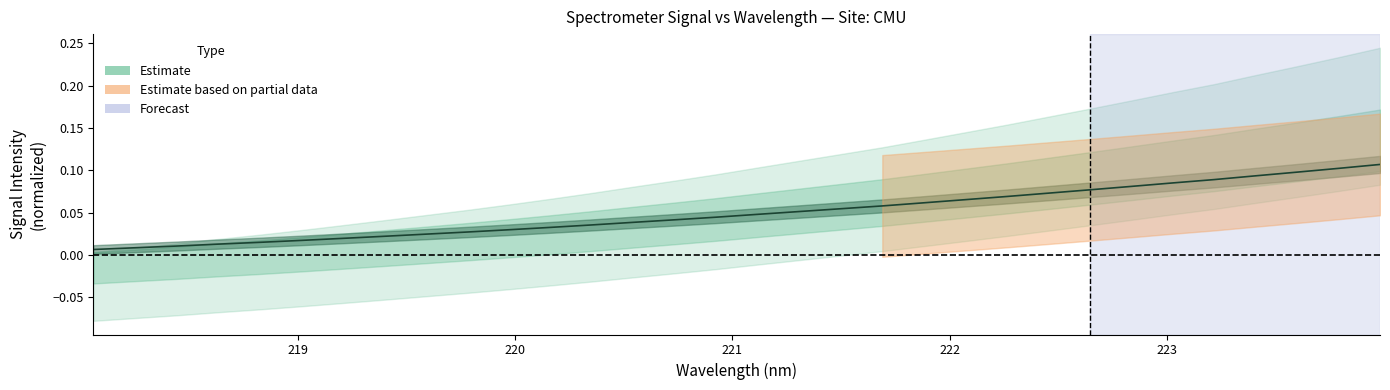

Is it true that the value at 221.1174 is 0.0?

True